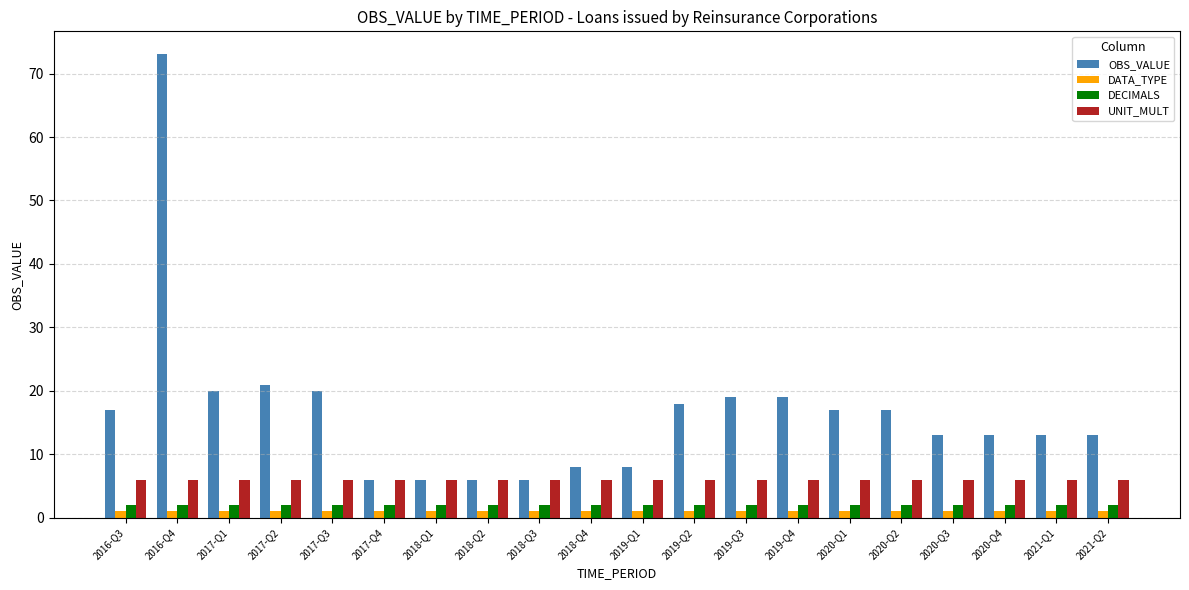

The OBS_VALUE series shows 119 at 2016-Q4. True or false?

False